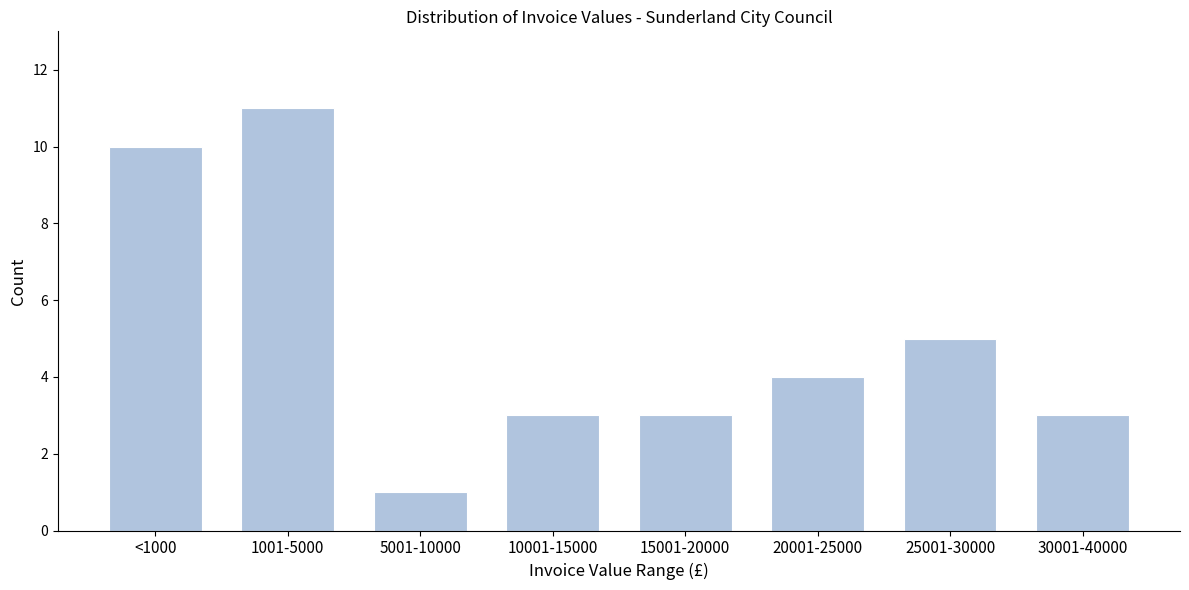

Reading left to right, transcribe all the data shown in this chart.

10	11	1	3	3	4	5	3